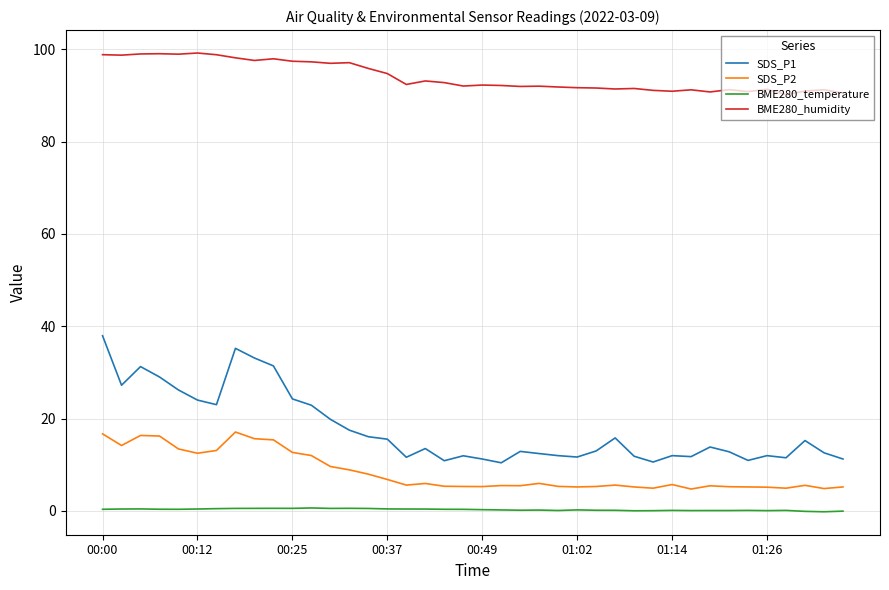

List the series in order of their peak value, lowest first.

BME280_temperature, SDS_P2, SDS_P1, BME280_humidity